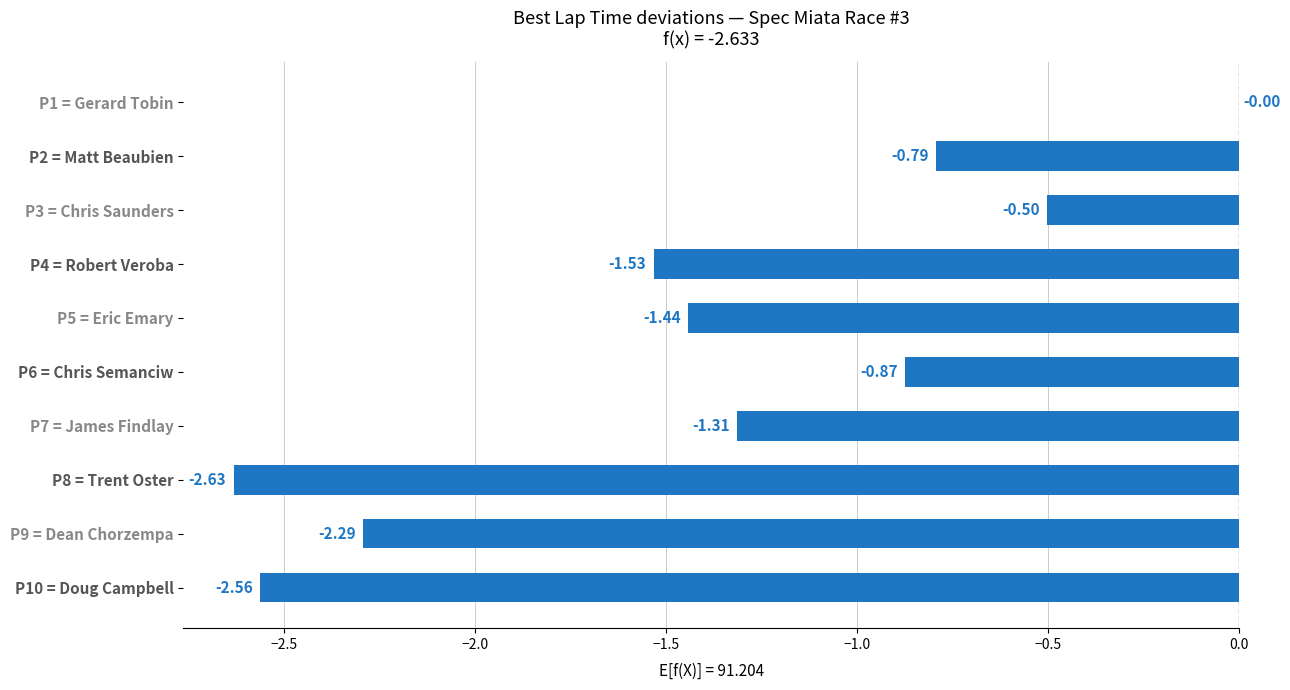

Which has a higher value, P3 = Chris Saunders or P4 = Robert Veroba?

P3 = Chris Saunders